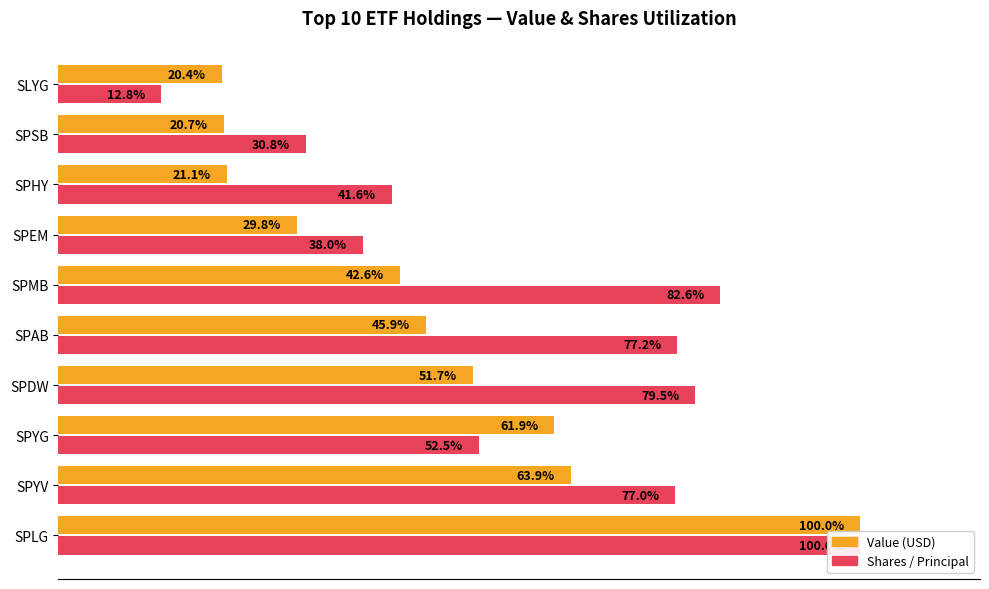

List the series in order of their peak value, highest first.

Value (USD), Shares / Principal